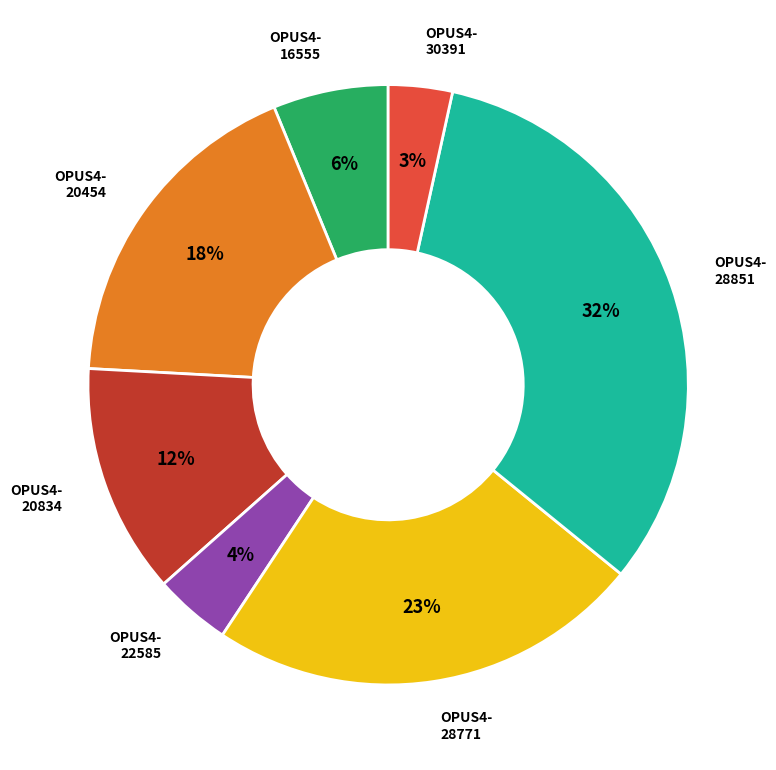

To the nearest percent, what is the average slice percentage?

14%